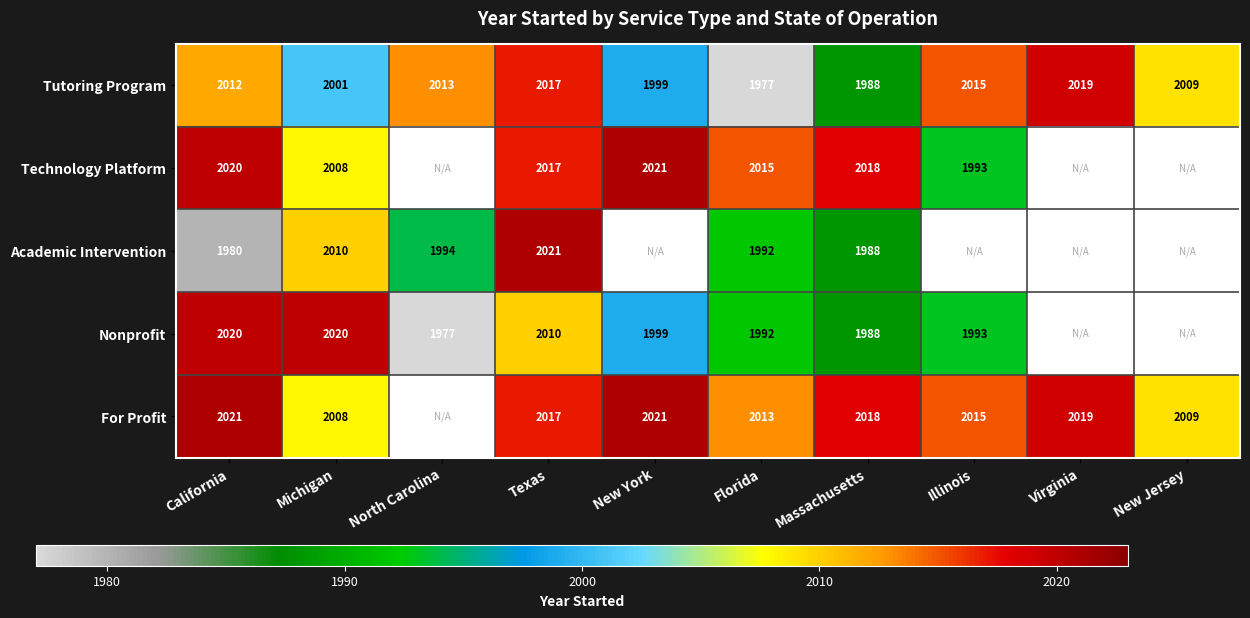

The value of Technology Platform at Texas is 2775.1. True or false?

False